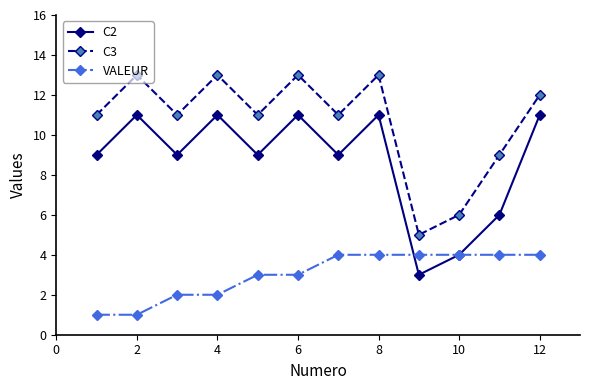

How many lines are shown in the chart?

3